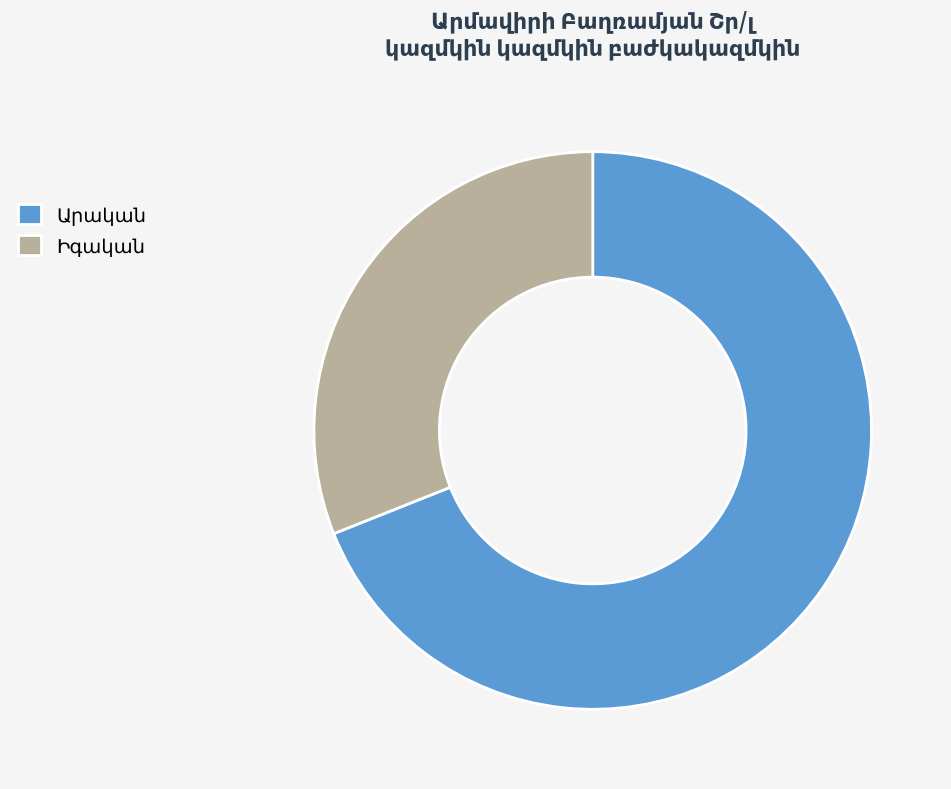

Is there a majority slice in this chart?

Yes